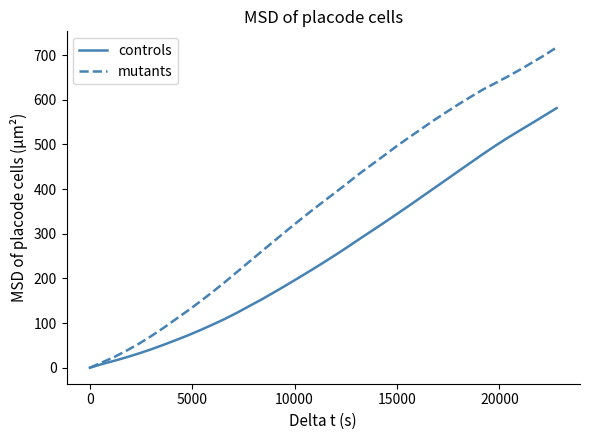

What is the maximum value shown in the chart?

717.6